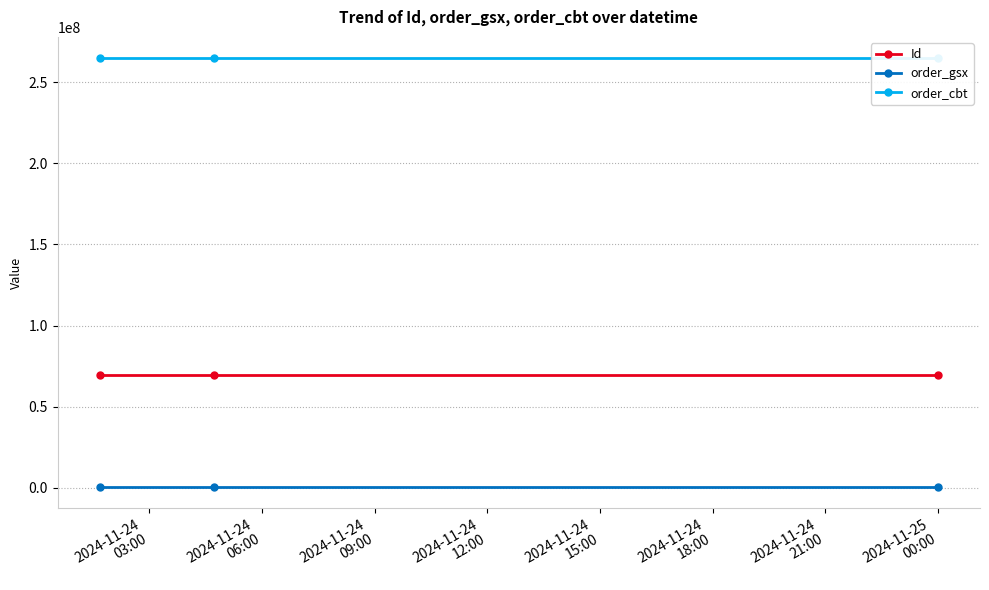

Does the chart display data point markers on the line(s)?

Yes